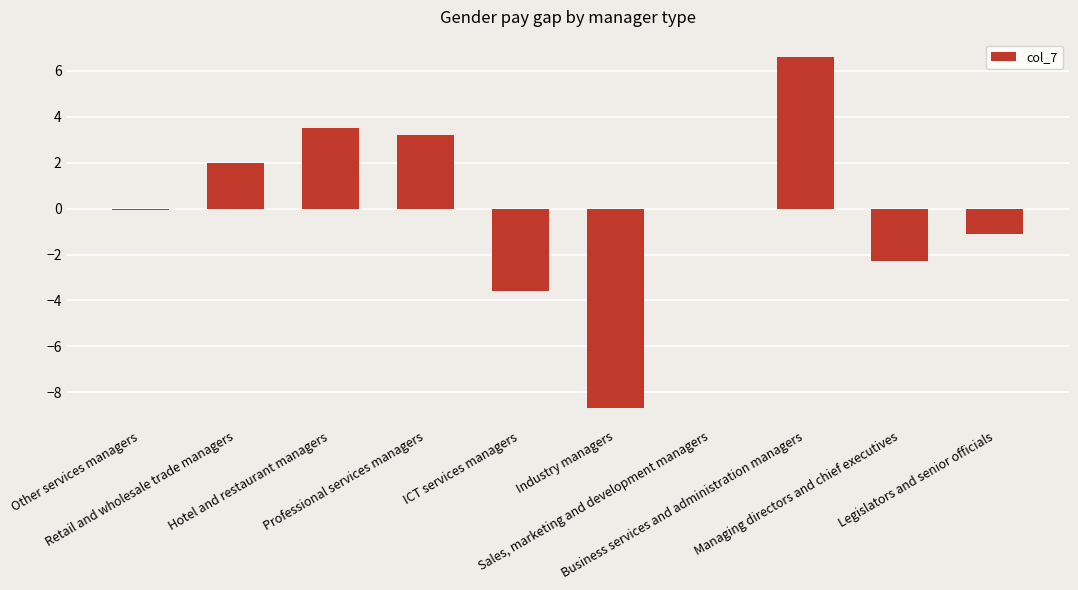

Which category has the highest value across all series?

Business services and administration managers